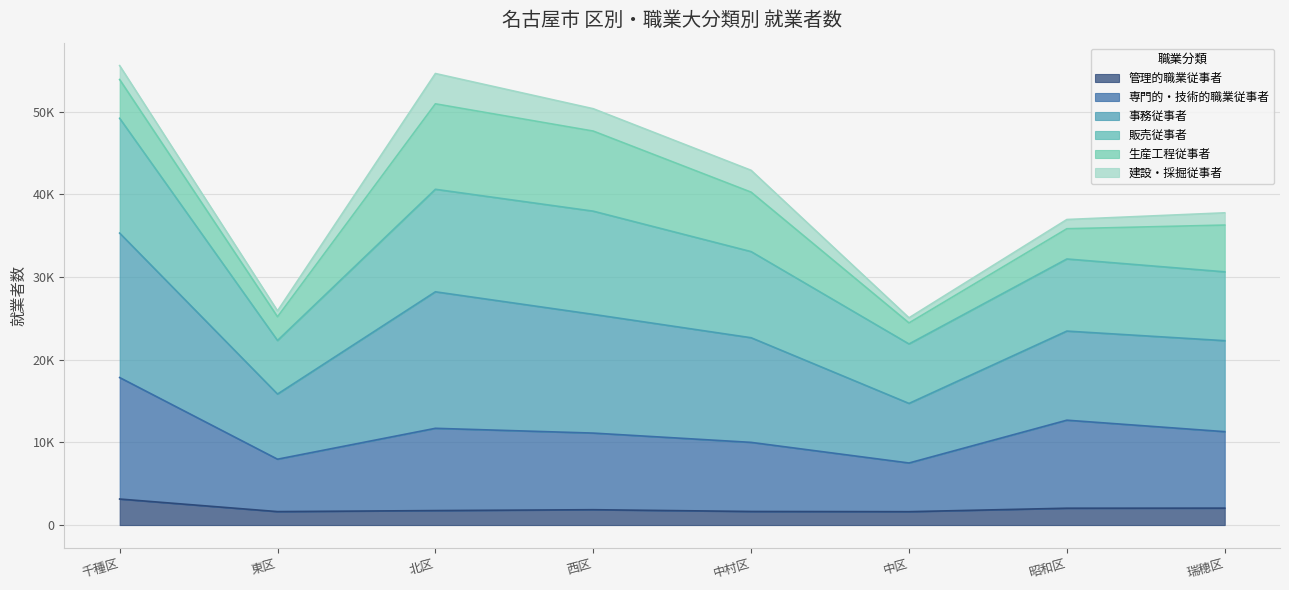

List the labels in order of 専門的・技術的職業従事者 value, largest first.

千種区, 昭和区, 北区, 瑞穂区, 西区, 中村区, 東区, 中区